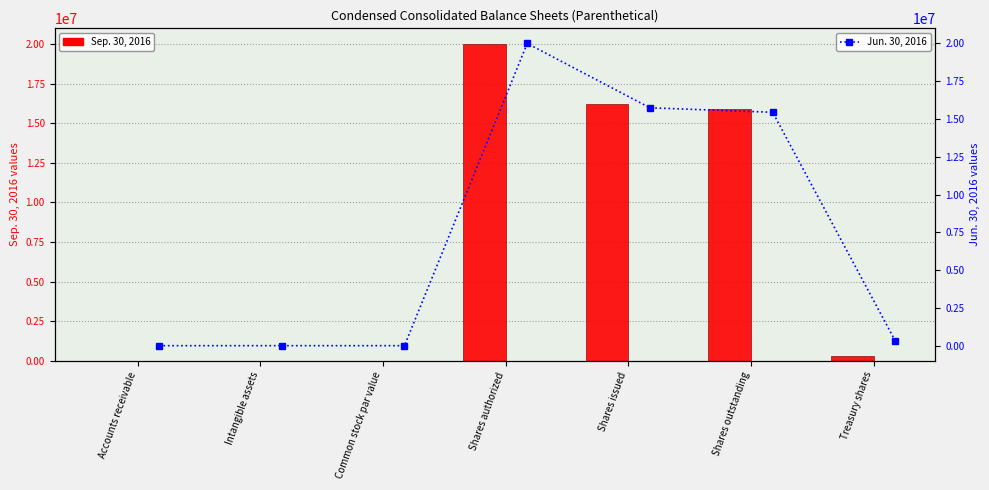

How many data points in Jun. 30, 2016 are less than 295615?

3